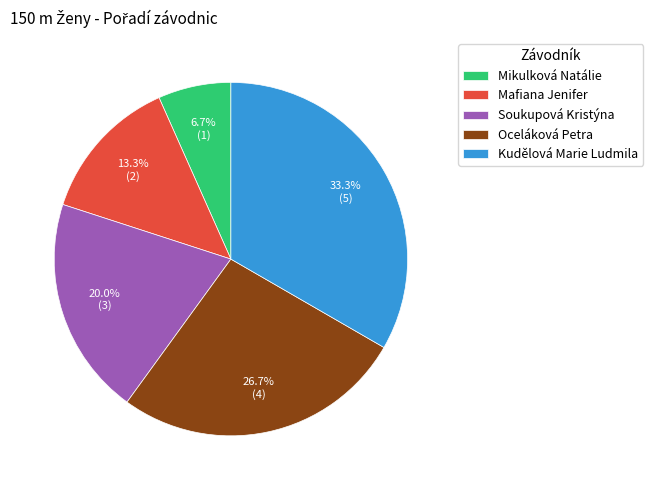

Which slice is the smallest?

Mikulková Natálie